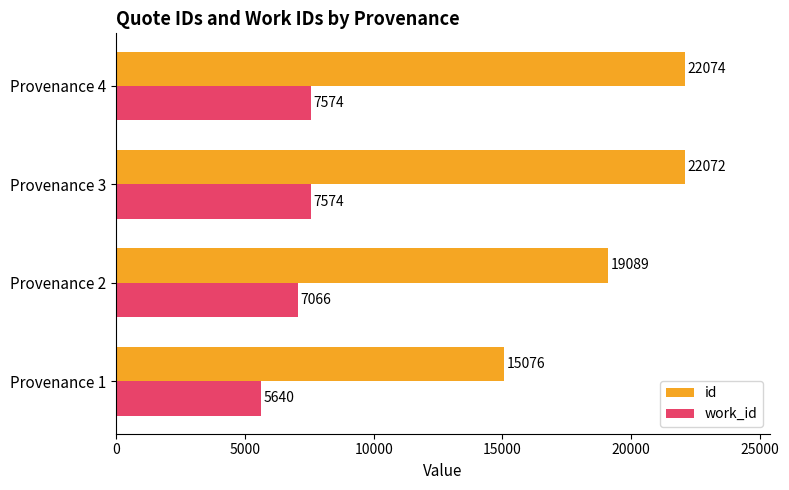

Between Provenance 1 and Provenance 3, which series saw the biggest shift?

id